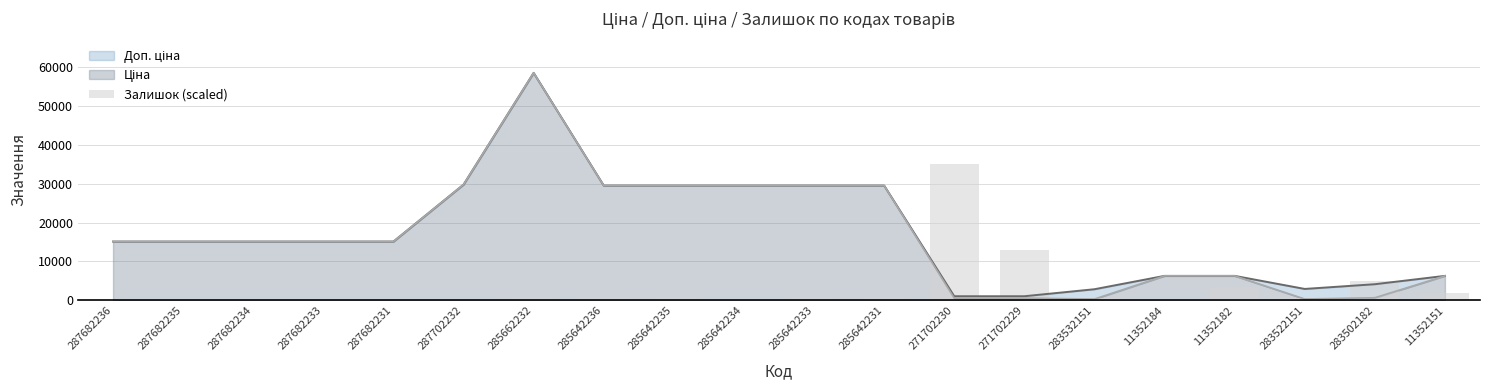

List the labels in order of value, largest first.

271702230, 271702229, 283502182, 11352182, 11352151, 285642236, 283532151, 283522151, 285662232, 285642233, 285642235, 285642231, 285642234, 11352184, 287682236, 287682235, 287682234, 287682233, 287682231, 287702232